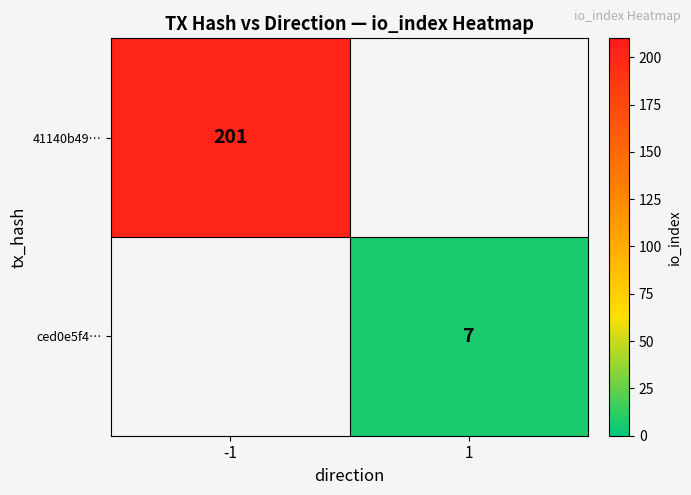

True or false: 41140b49… has a value of 288 at -1.

False